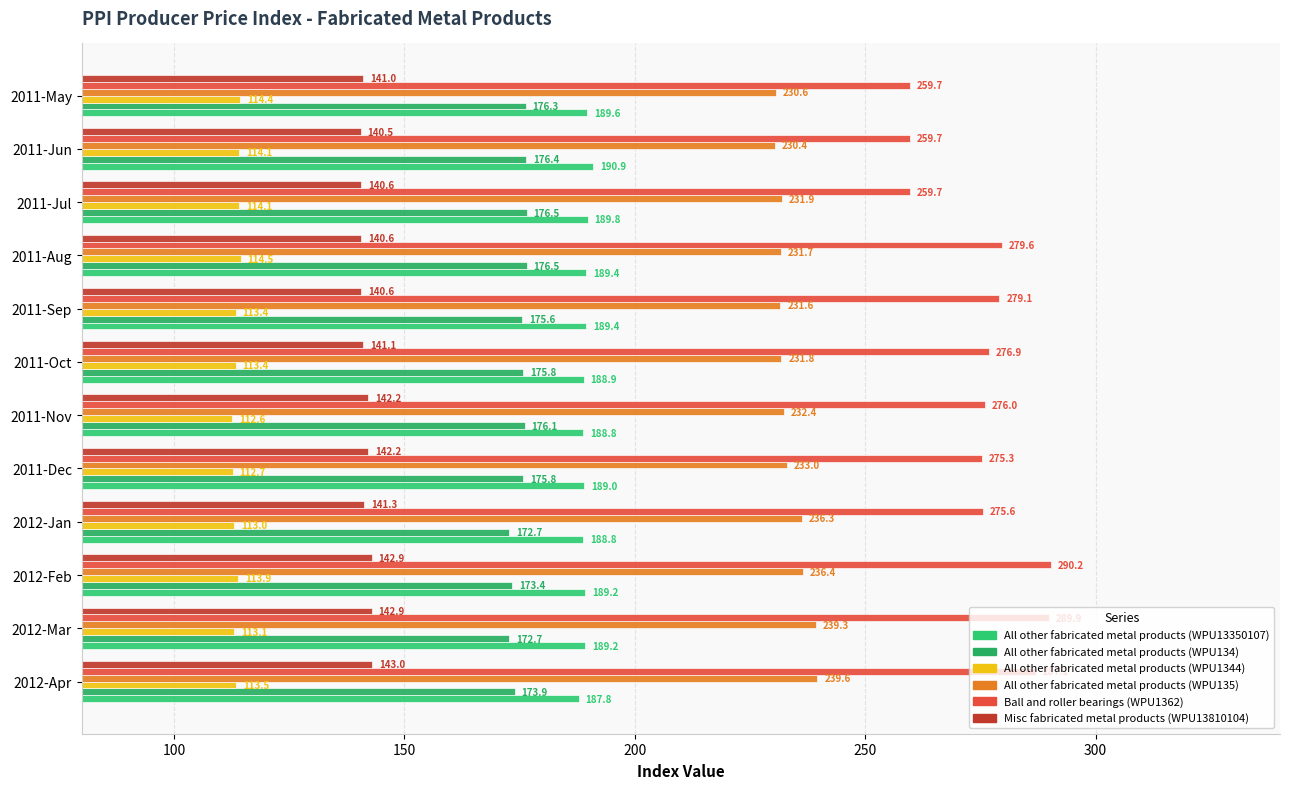

What is the average value of the All other fabricated metal products (WPU1344) series?

113.6